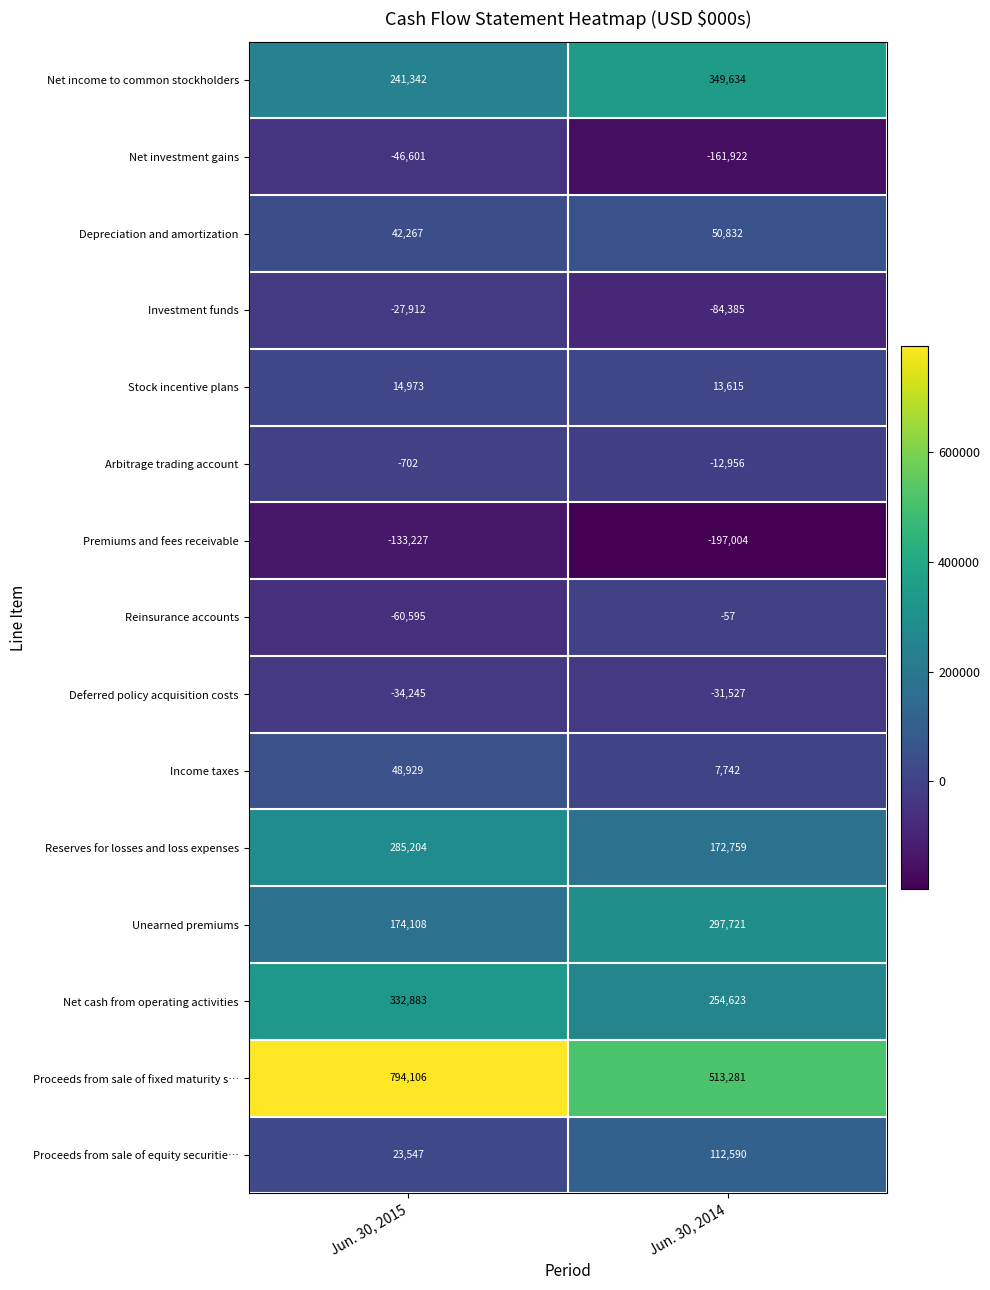

Reading right to left, extract all data points from this chart.

Net income to common stockholders: Jun. 30, 2014=349634	Jun. 30, 2015=241342
Net investment gains: Jun. 30, 2014=-161922	Jun. 30, 2015=-46601
Depreciation and amortization: Jun. 30, 2014=50832	Jun. 30, 2015=42267
Investment funds: Jun. 30, 2014=-84385	Jun. 30, 2015=-27912
Stock incentive plans: Jun. 30, 2014=13615	Jun. 30, 2015=14973
Arbitrage trading account: Jun. 30, 2014=-12956	Jun. 30, 2015=-702
Premiums and fees receivable: Jun. 30, 2014=-197004	Jun. 30, 2015=-133227
Reinsurance accounts: Jun. 30, 2014=-57	Jun. 30, 2015=-60595
Deferred policy acquisition costs: Jun. 30, 2014=-31527	Jun. 30, 2015=-34245
Income taxes: Jun. 30, 2014=7742	Jun. 30, 2015=48929
Reserves for losses and loss expenses: Jun. 30, 2014=172759	Jun. 30, 2015=285204
Unearned premiums: Jun. 30, 2014=297721	Jun. 30, 2015=174108
Net cash from operating activities: Jun. 30, 2014=254623	Jun. 30, 2015=332883
Proceeds from sale of fixed maturity s…: Jun. 30, 2014=513281	Jun. 30, 2015=794106
Proceeds from sale of equity securitie…: Jun. 30, 2014=112590	Jun. 30, 2015=23547